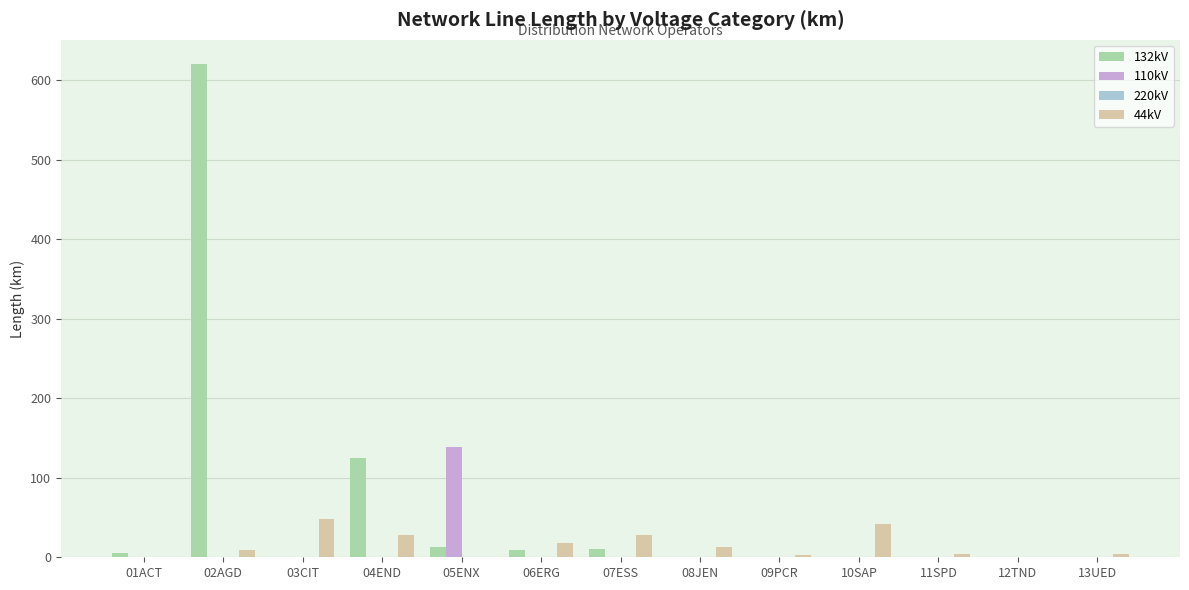

Are the bars grouped side by side (vs. stacked)?

Yes